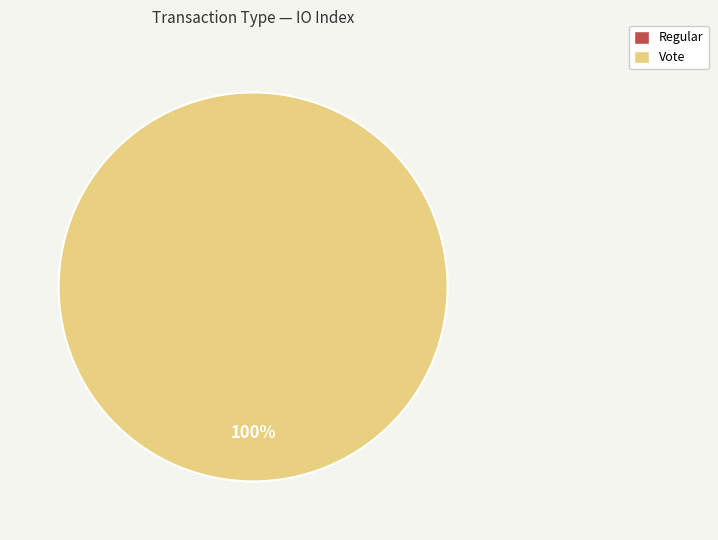

What is the smallest slice in the pie chart?

Regular